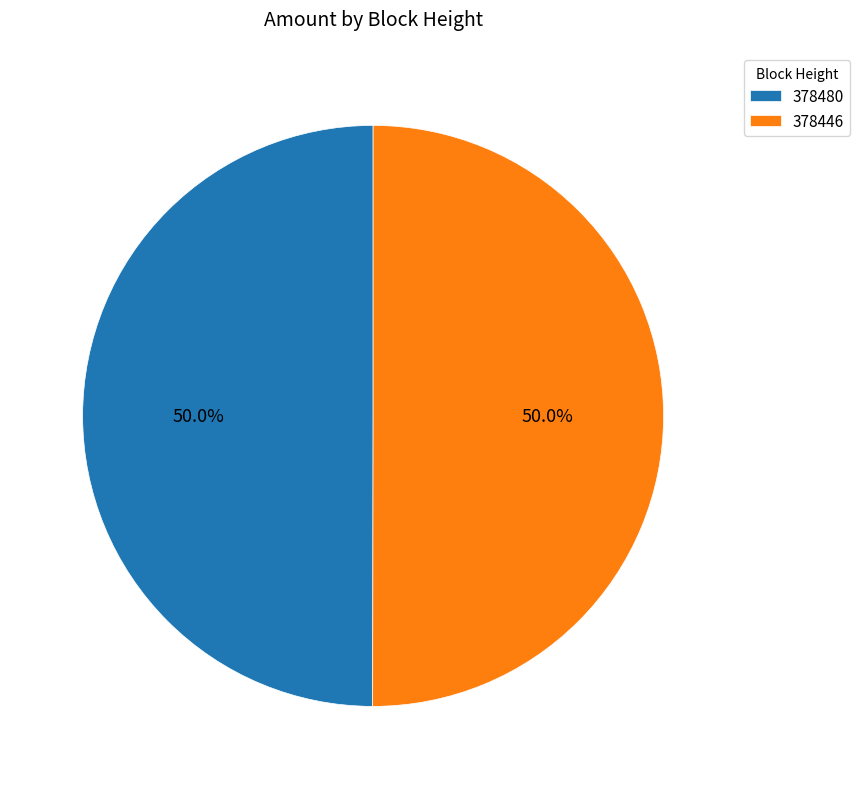

What percentage is the 378480 slice, to the nearest percent?

50%